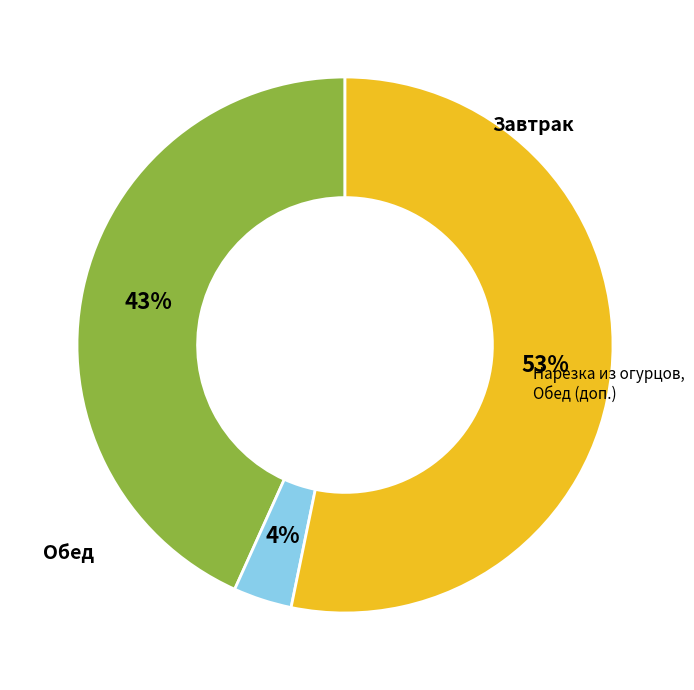

How many slices are in this pie chart?

3